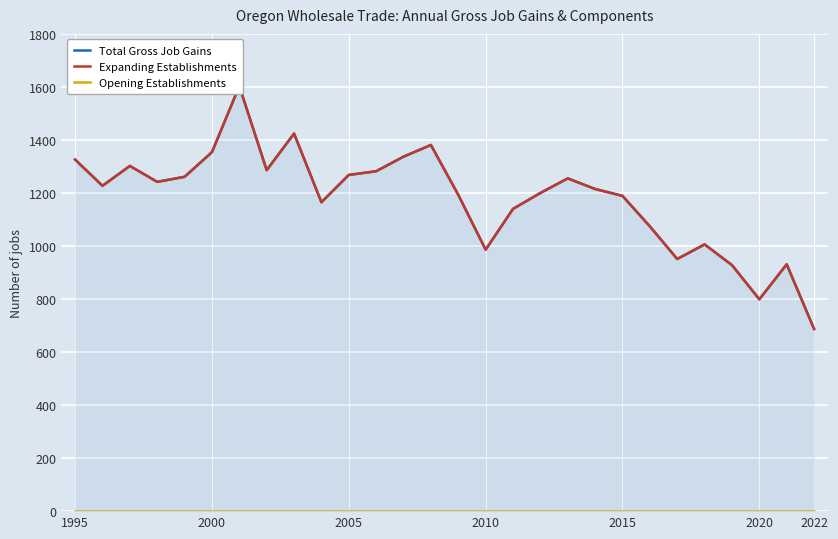

How many data points in Total Gross Job Gains are less than 1227?

14